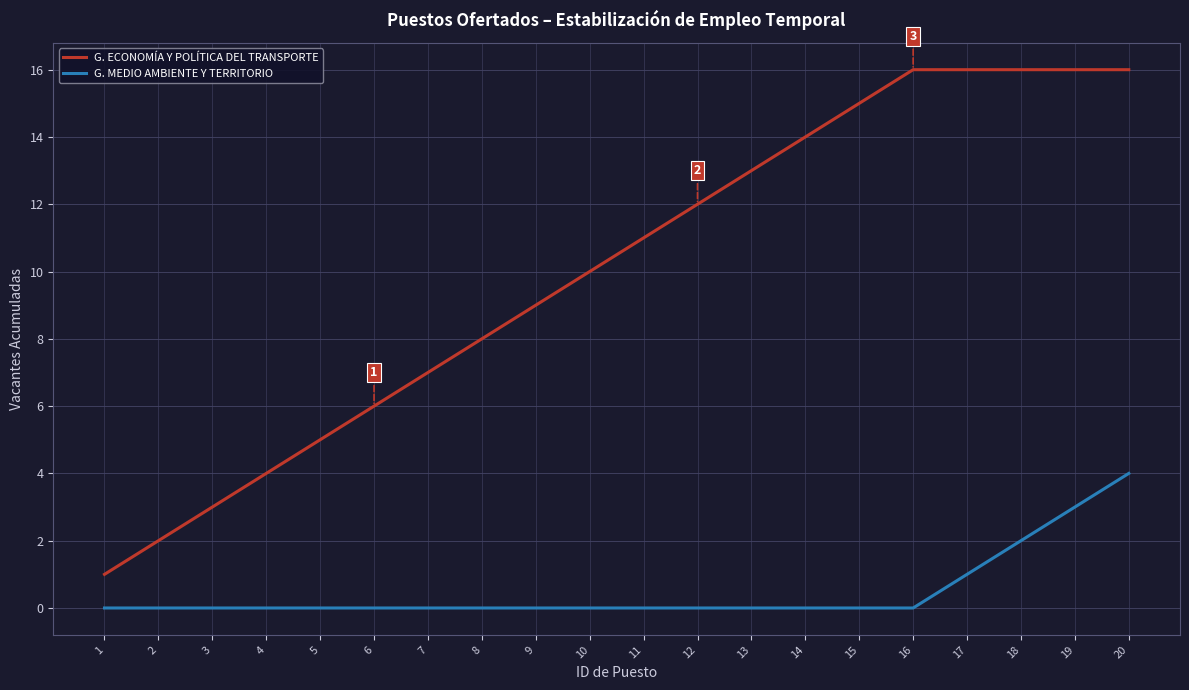

What is the spread (max minus min) of values at 7?

7